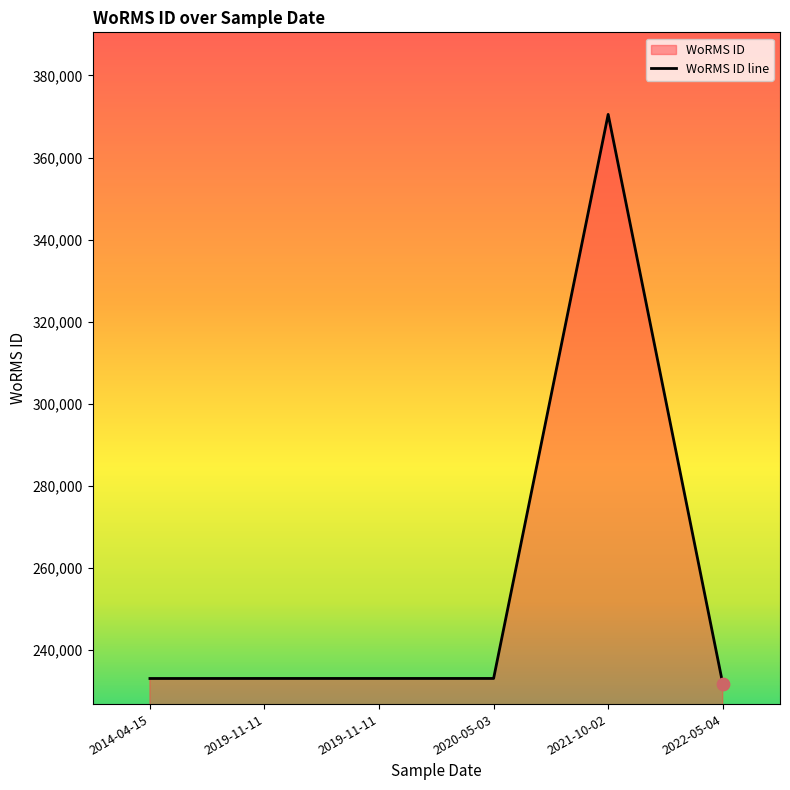

Between 2020-05-03 and 2014-04-15, which is larger?

2020-05-03